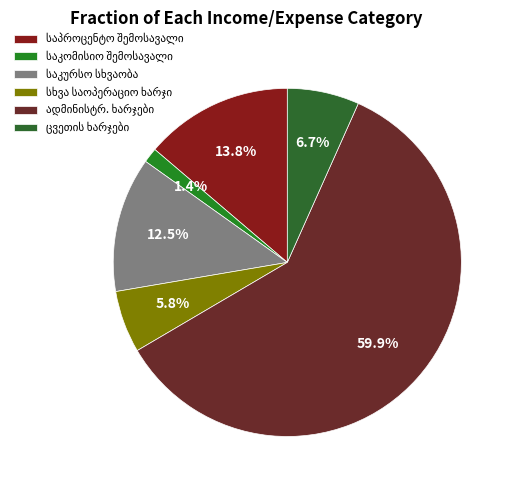

To the nearest percent, what is the average slice percentage?

17%